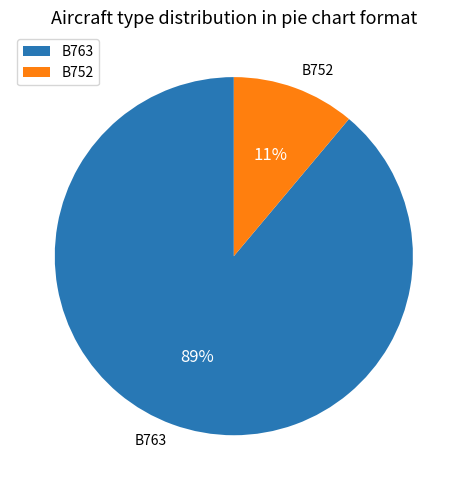

To the nearest percent, what is the difference between the largest and smallest slice percentages?

78%